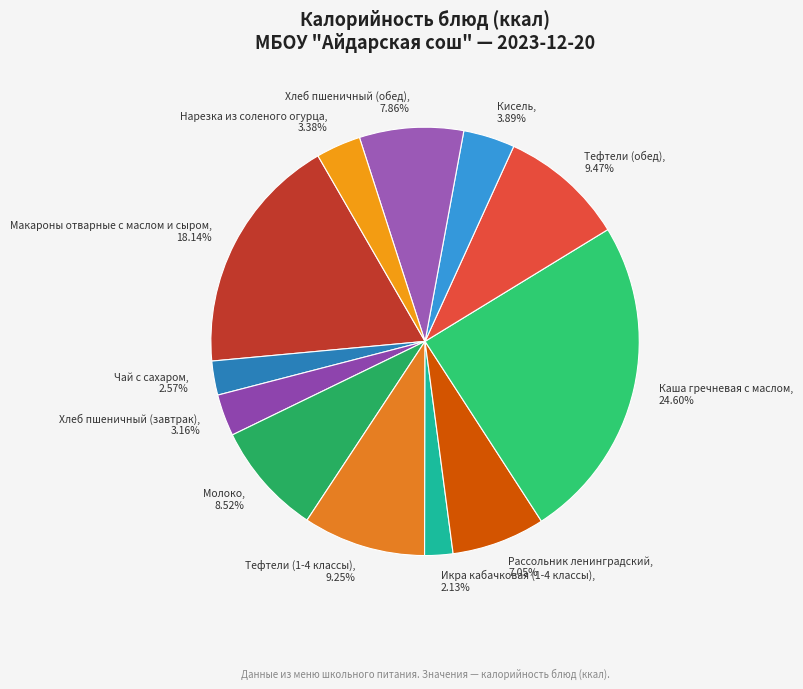

Count the number of slices in the pie.

12